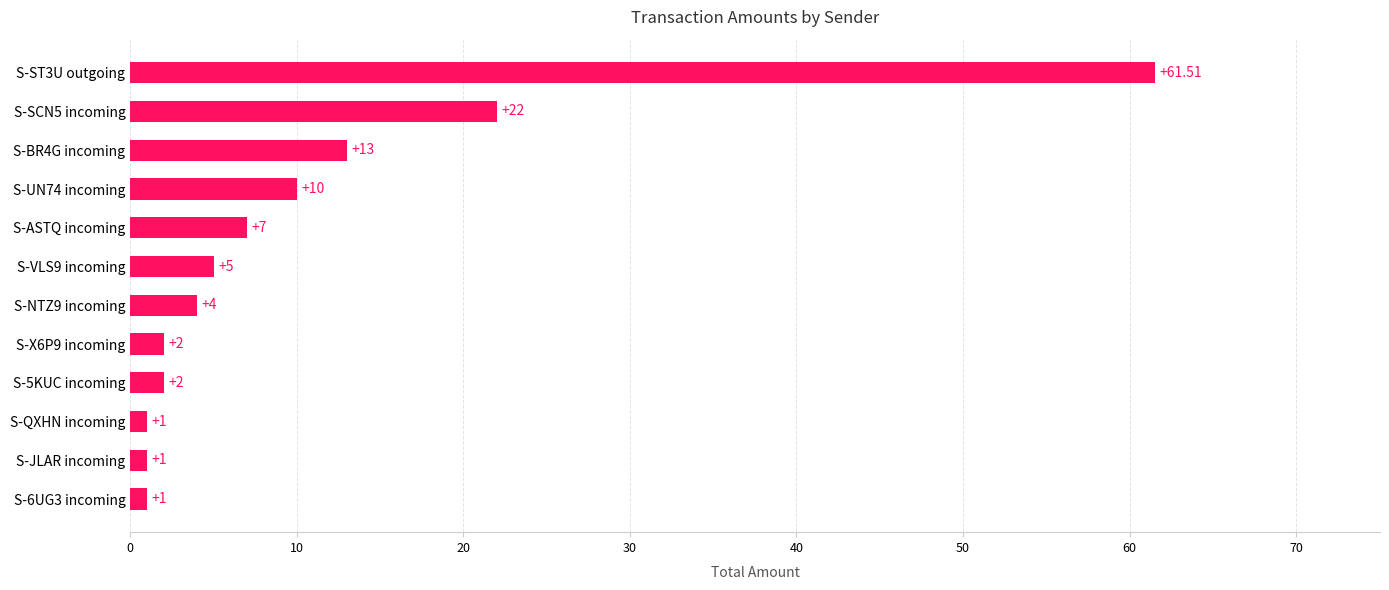

What is the average value?

10.8